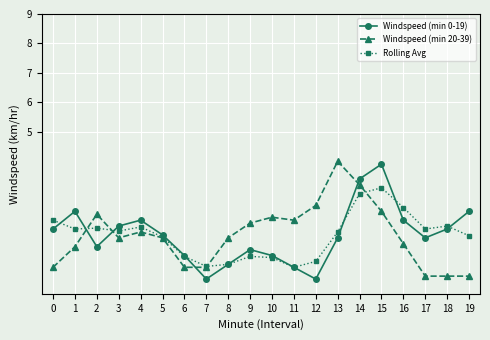

How many times do Windspeed (min 20-39) and Windspeed (min 0-19) cross each other?

4